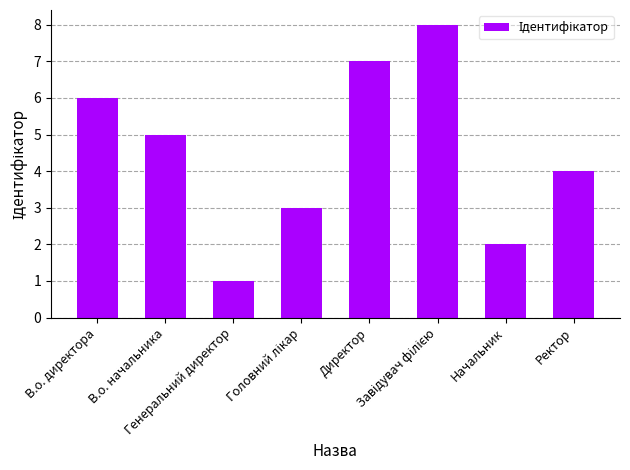

What is the difference between the maximum and second lowest values?

6